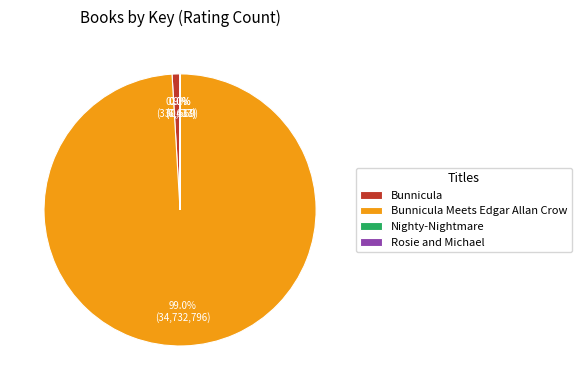

To the nearest percent, what portion does Bunnicula Meets Edgar Allan Crow represent?

99%